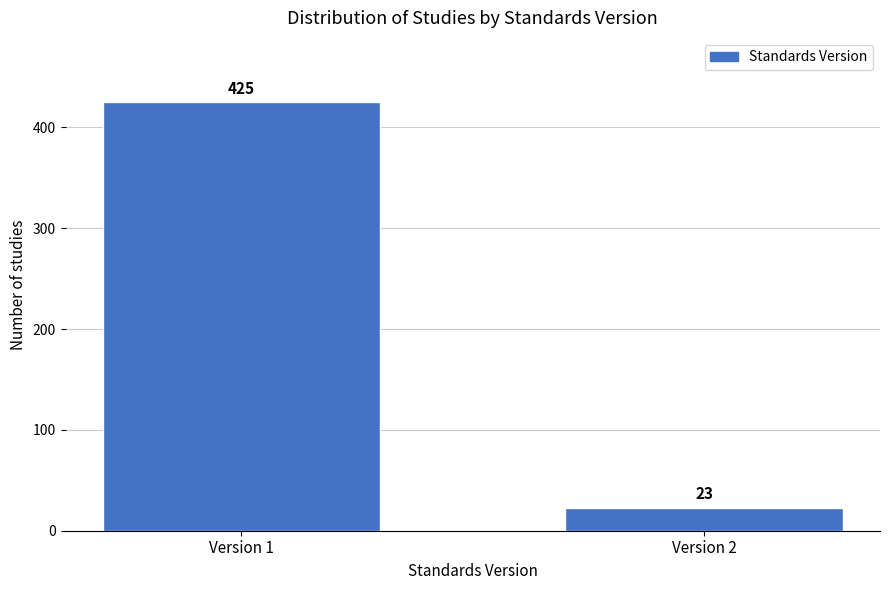

Reading left to right, extract all data points from this chart.

Version 1=425	Version 2=23